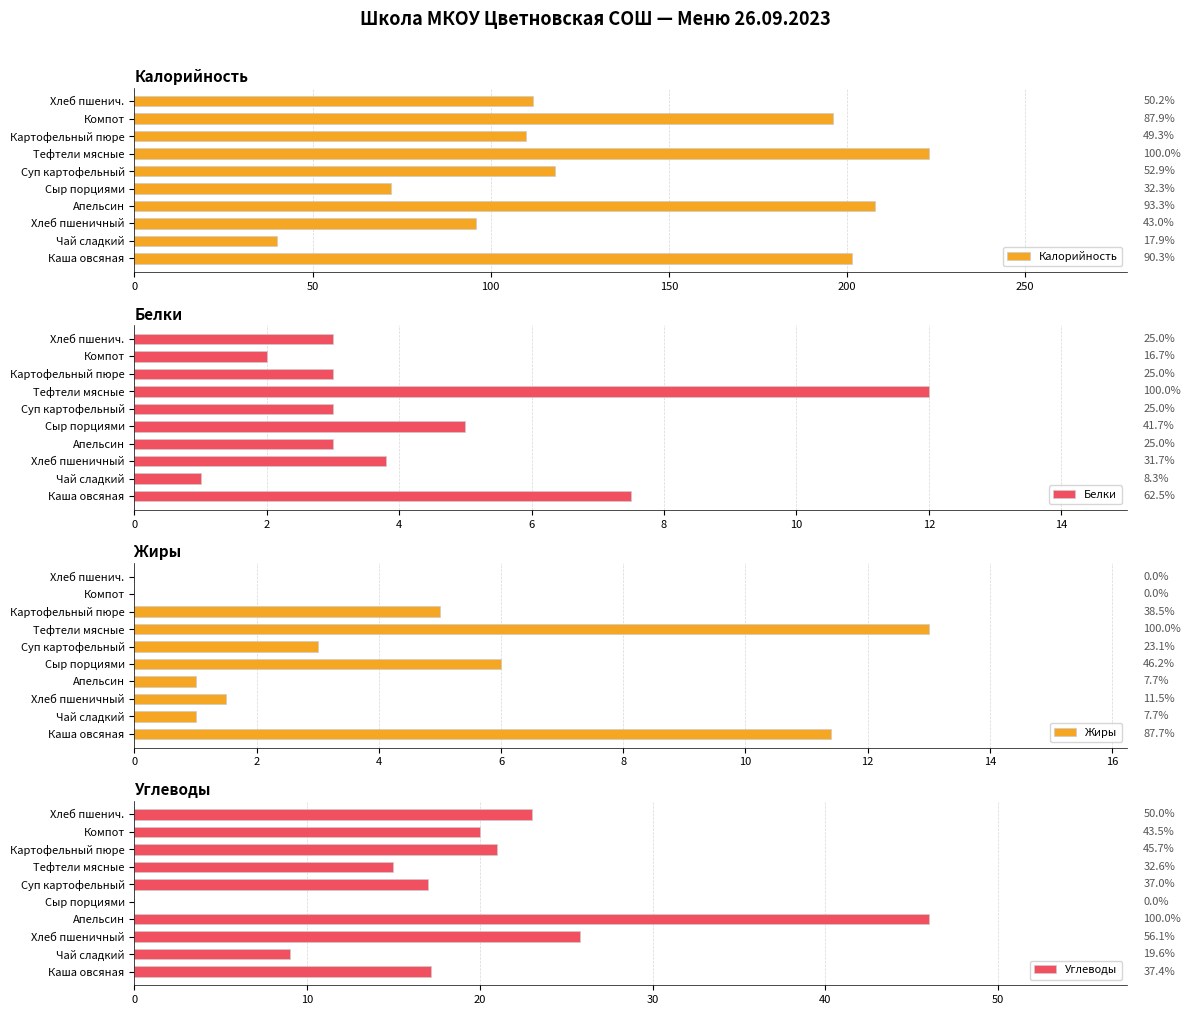

Count the number of data series in this chart.

4